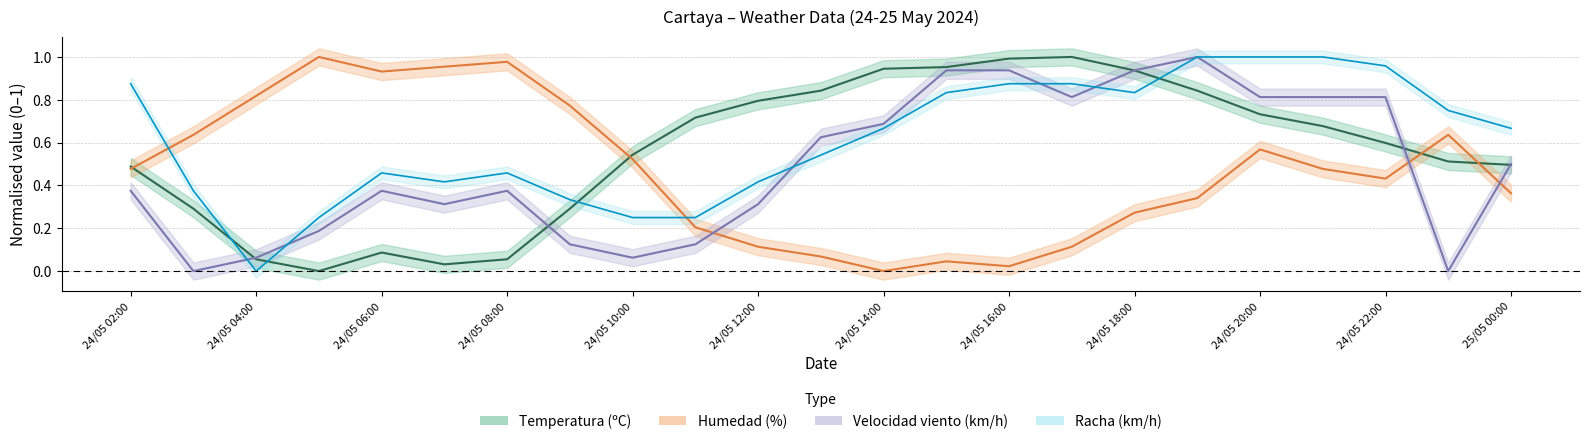

What is the value of the Racha (km/h) point at the 20th from the left?

1.0